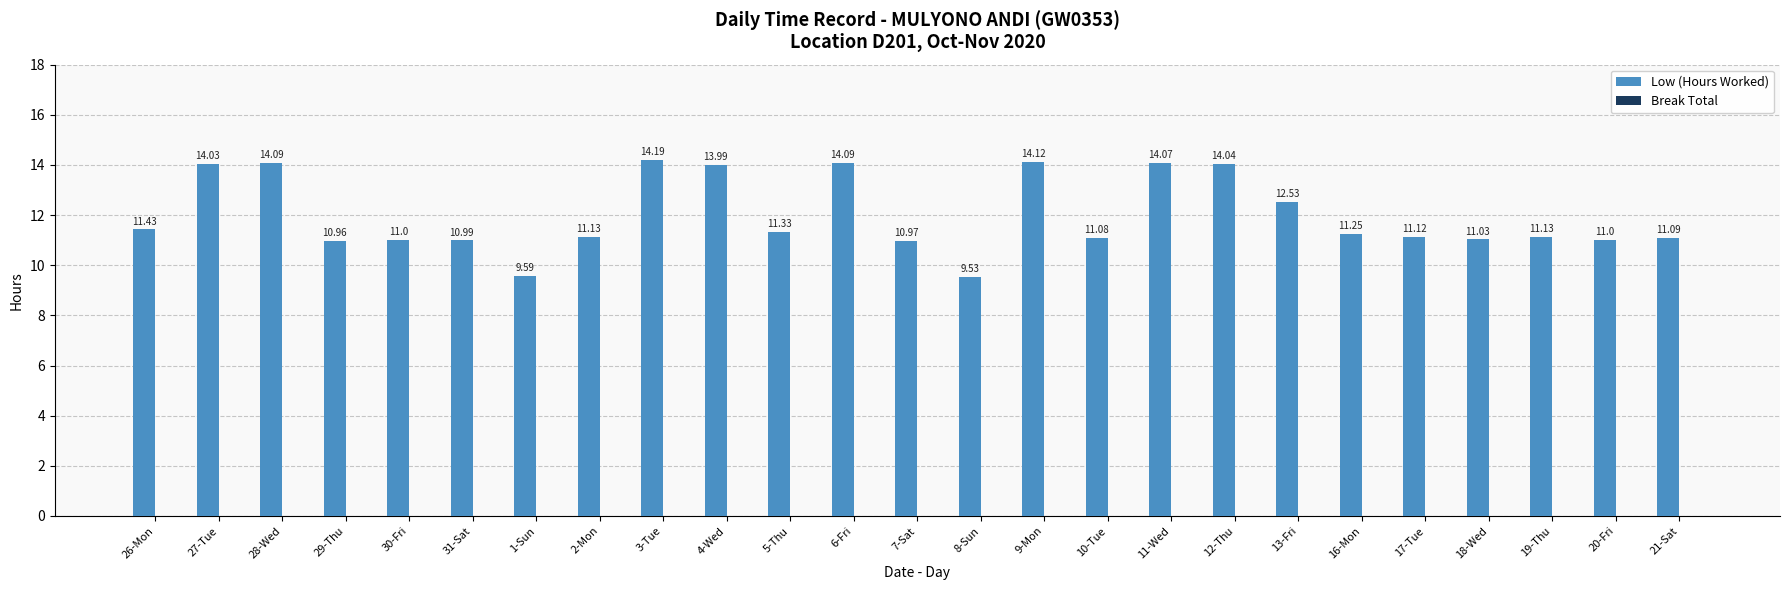

Which has a higher value, 8-Sun or 10-Tue?

10-Tue